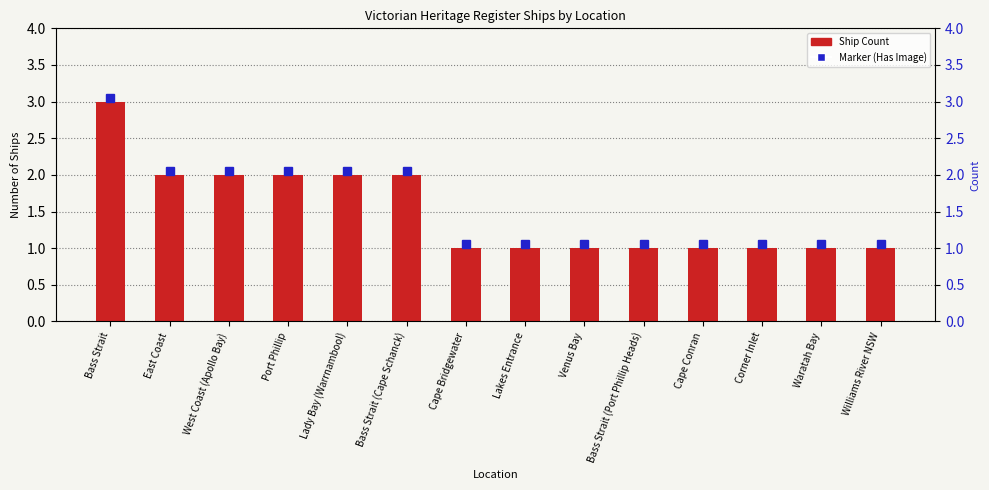

Rank the categories by value from highest to lowest.

Bass Strait, East Coast, West Coast (Apollo Bay), Port Phillip, Lady Bay (Warrnambool), Bass Strait (Cape Schanck), Cape Bridgewater, Lakes Entrance, Venus Bay, Bass Strait (Port Phillip Heads), Cape Conran, Corner Inlet, Waratah Bay, Williams River NSW